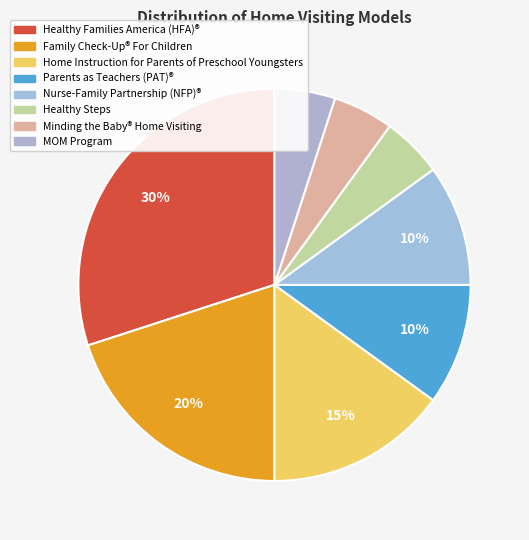

Count the number of slices in the pie.

8